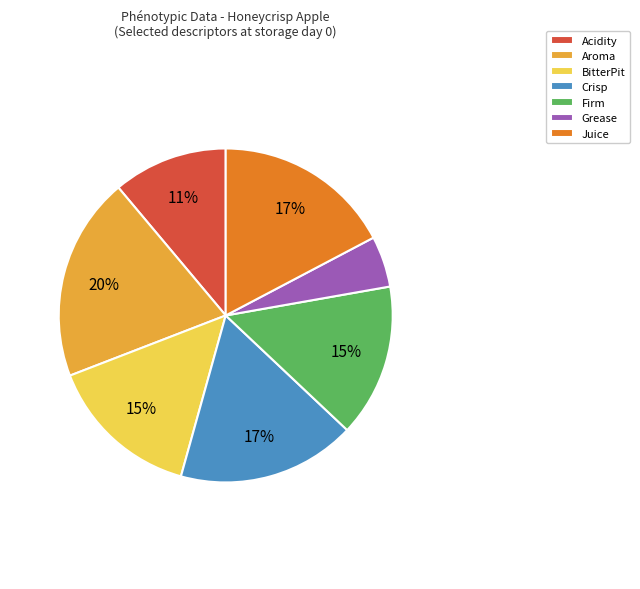

Which category has the biggest portion of the pie?

Aroma